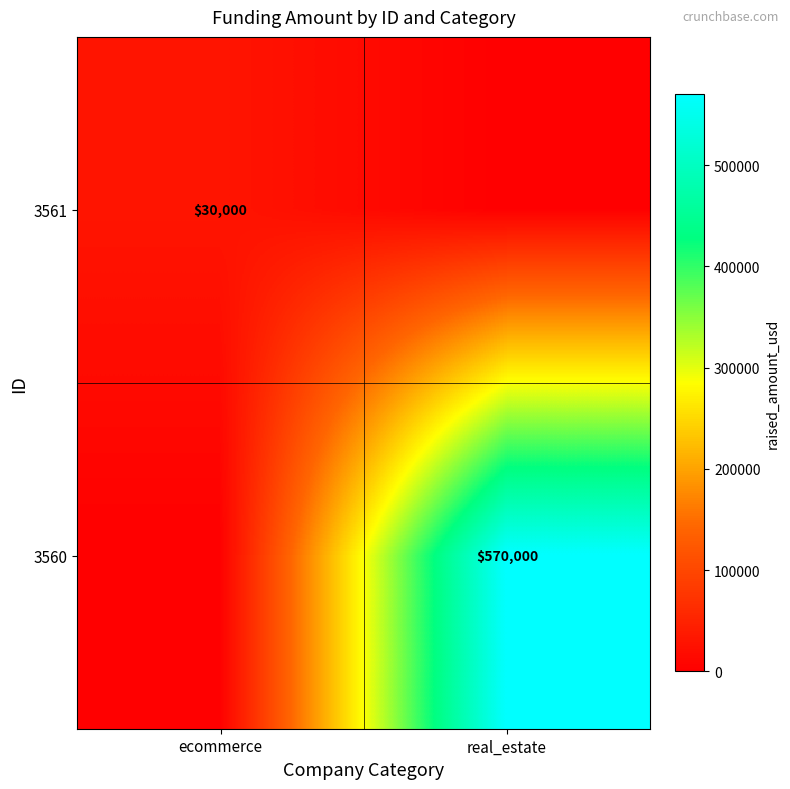

The 3561 series shows 30000 at ecommerce. True or false?

True